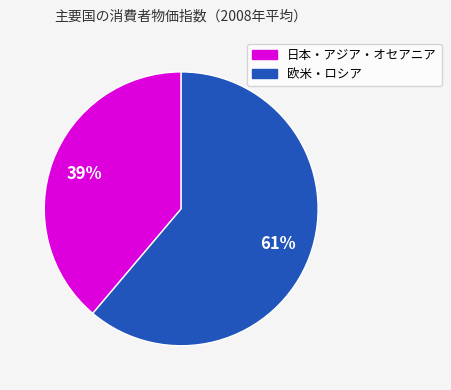

Is there any slice that represents more than half of the pie?

Yes